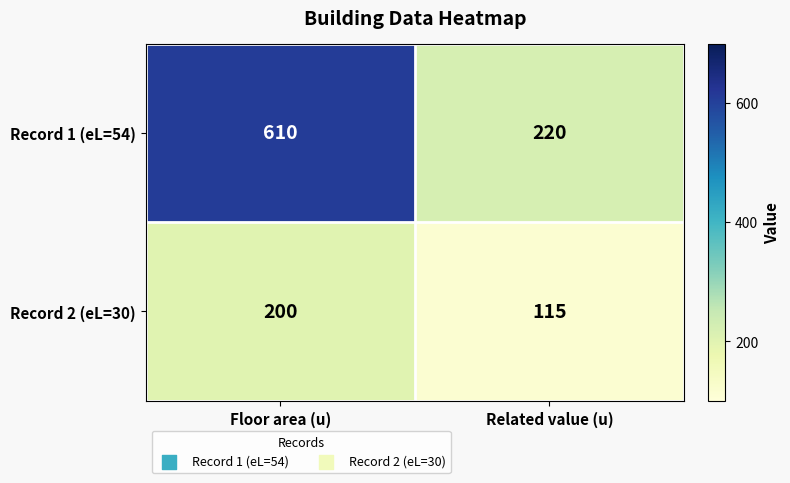

True or false: Record 2 (eL=30) has a value of 64 at Related value (u).

False